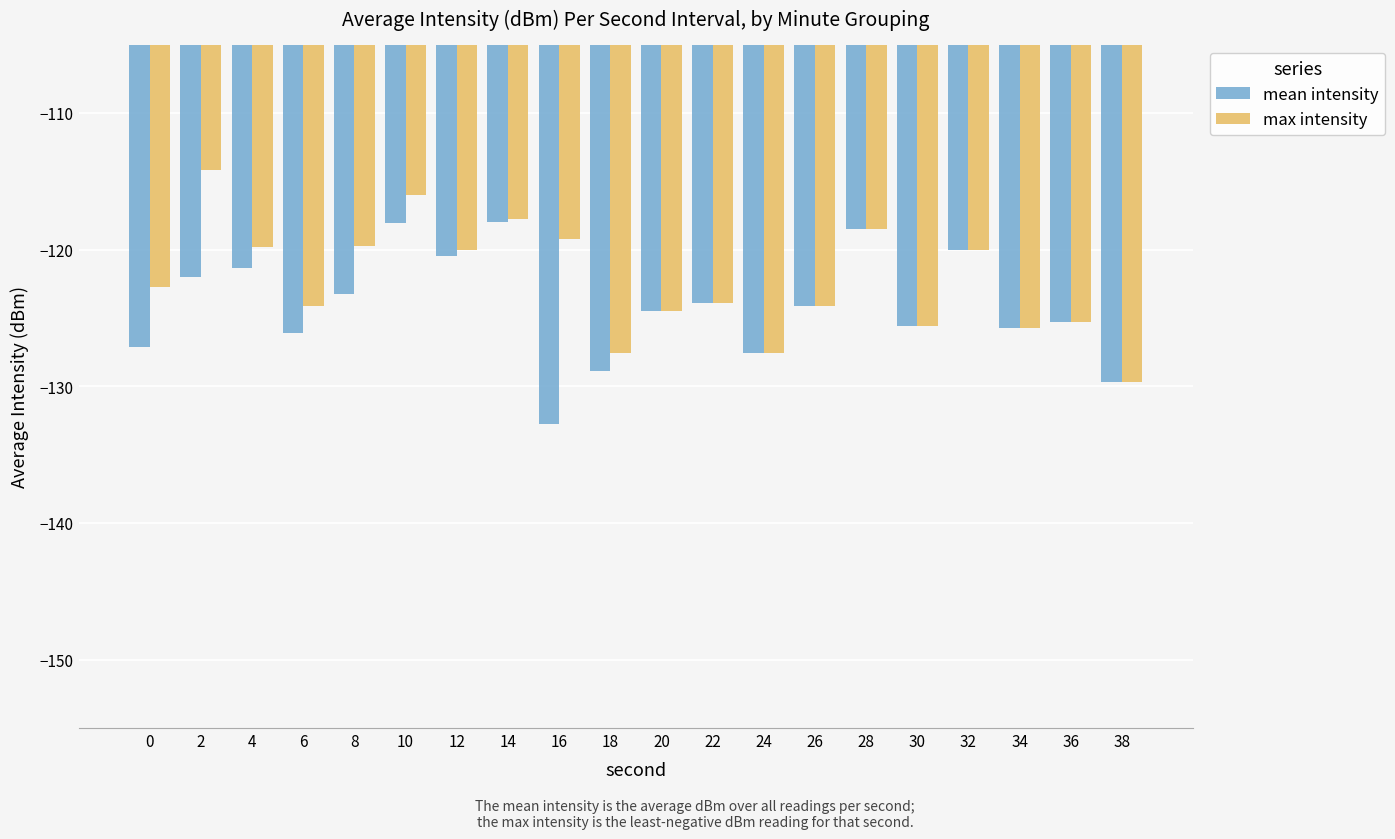

What are all the series names shown in the legend?

mean intensity, max intensity